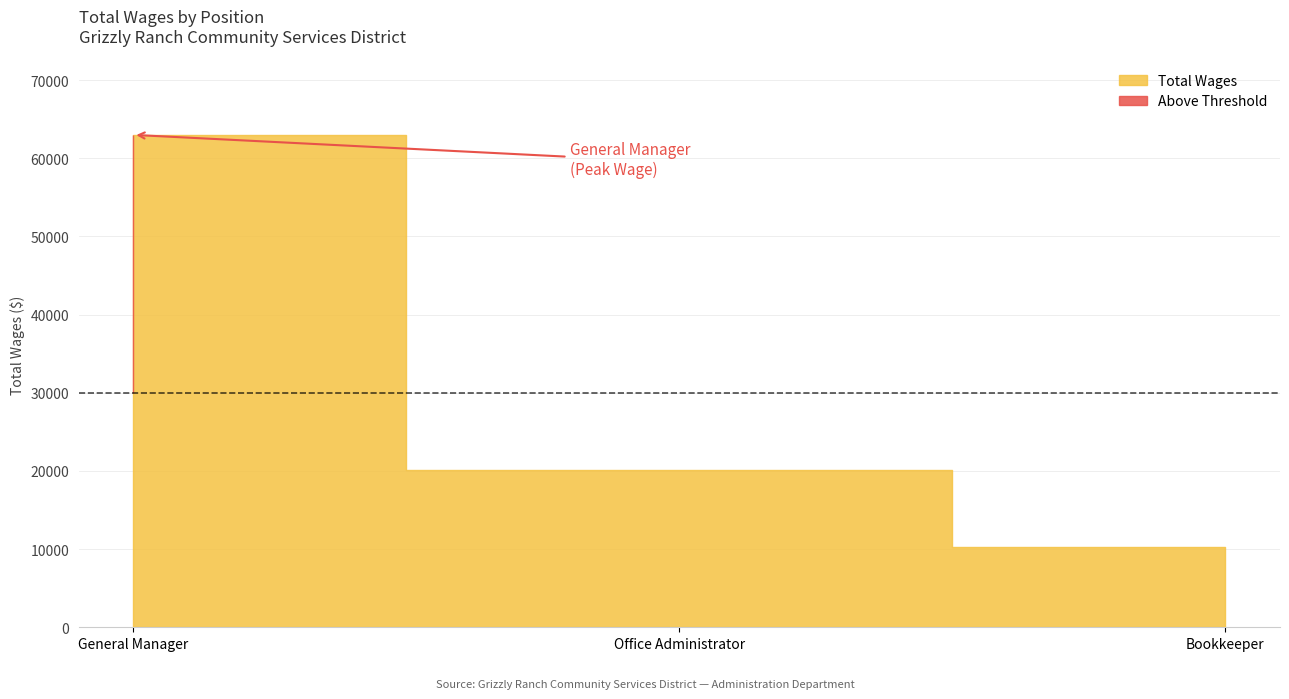

The chart shows a value of 33650 at Office Administrator. True or false?

False